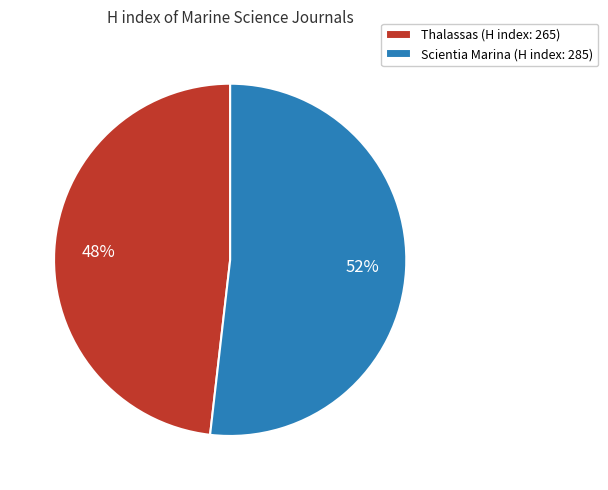

Count the number of slices in the pie.

2